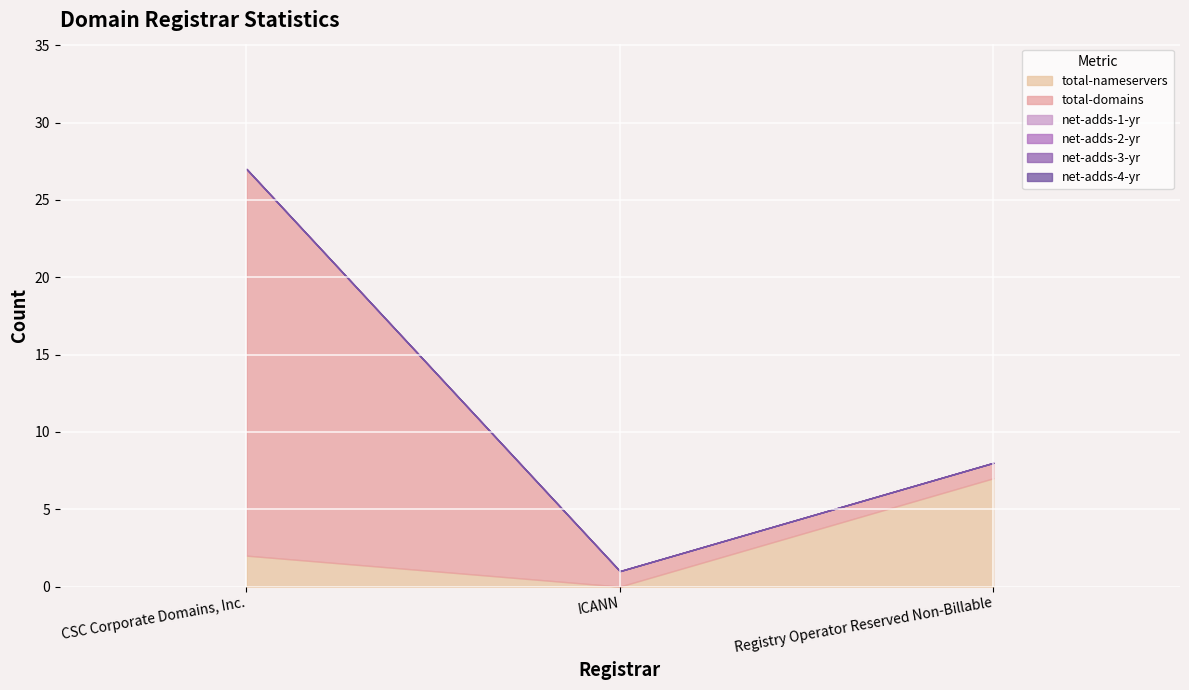

Reading right to left, list all the values displayed in this chart.

total-nameservers: 7	0	2
total-domains: 1	1	25
net-adds-1-yr: 0	0	0
net-adds-2-yr: 0	0	0
net-adds-3-yr: 0	0	0
net-adds-4-yr: 0	0	0